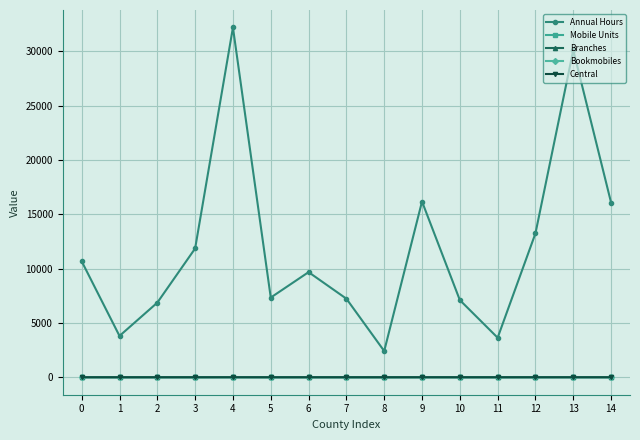

How many interior local peaks does the Annual Hours series have?

4